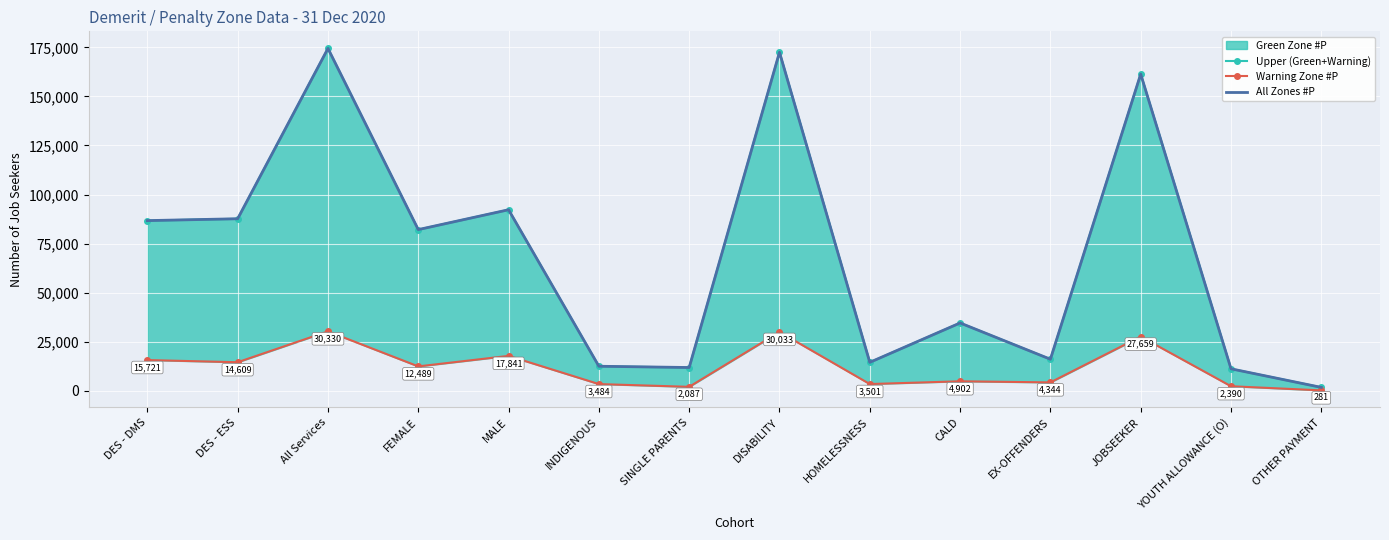

True or false: All Zones #P has more than 2 points higher than both neighbors.

True